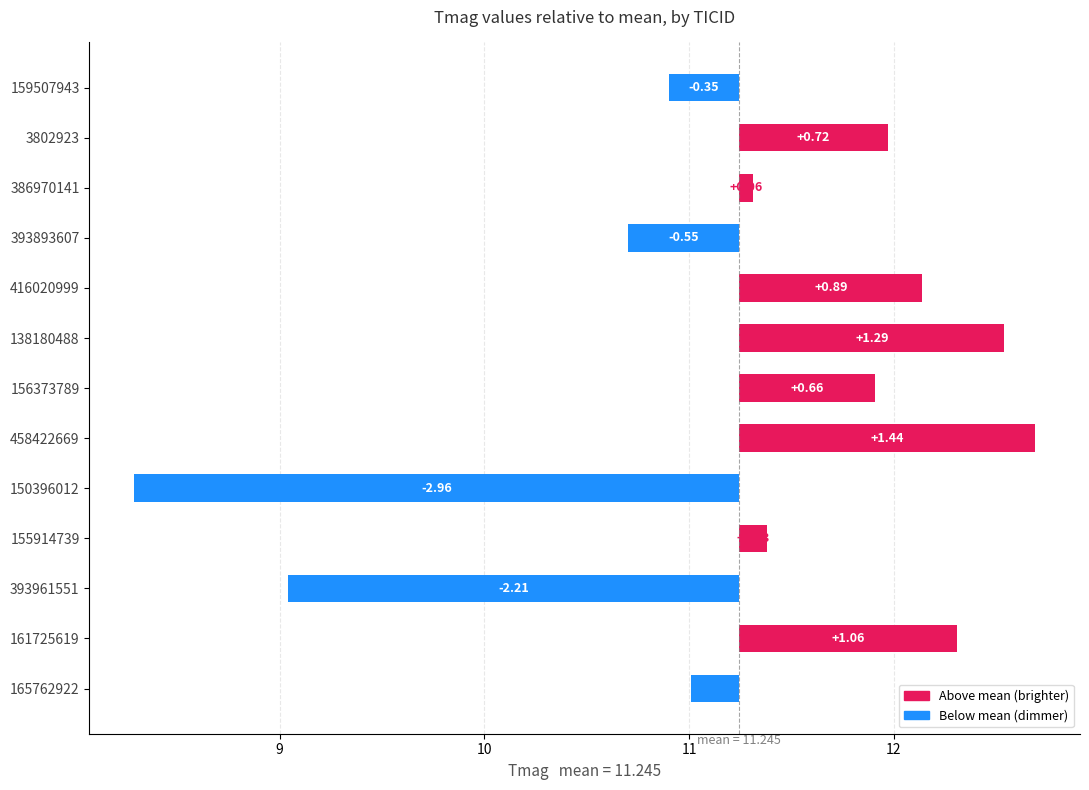

Count the number of values greater than 0.

8